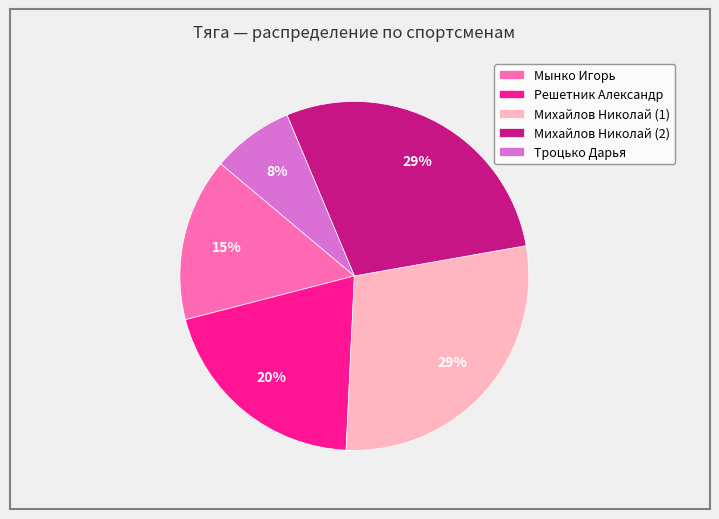

How many slices are in this pie chart?

5